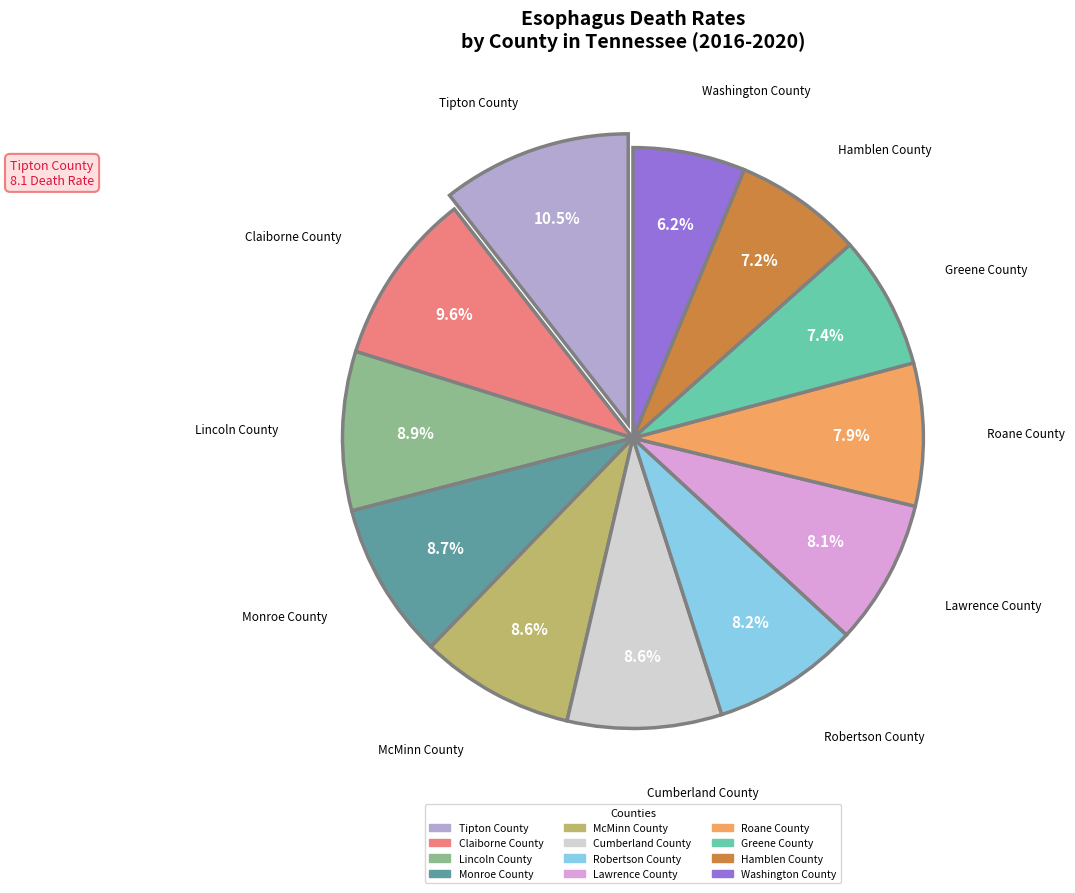

Does Greene County represent more than half of the total?

No